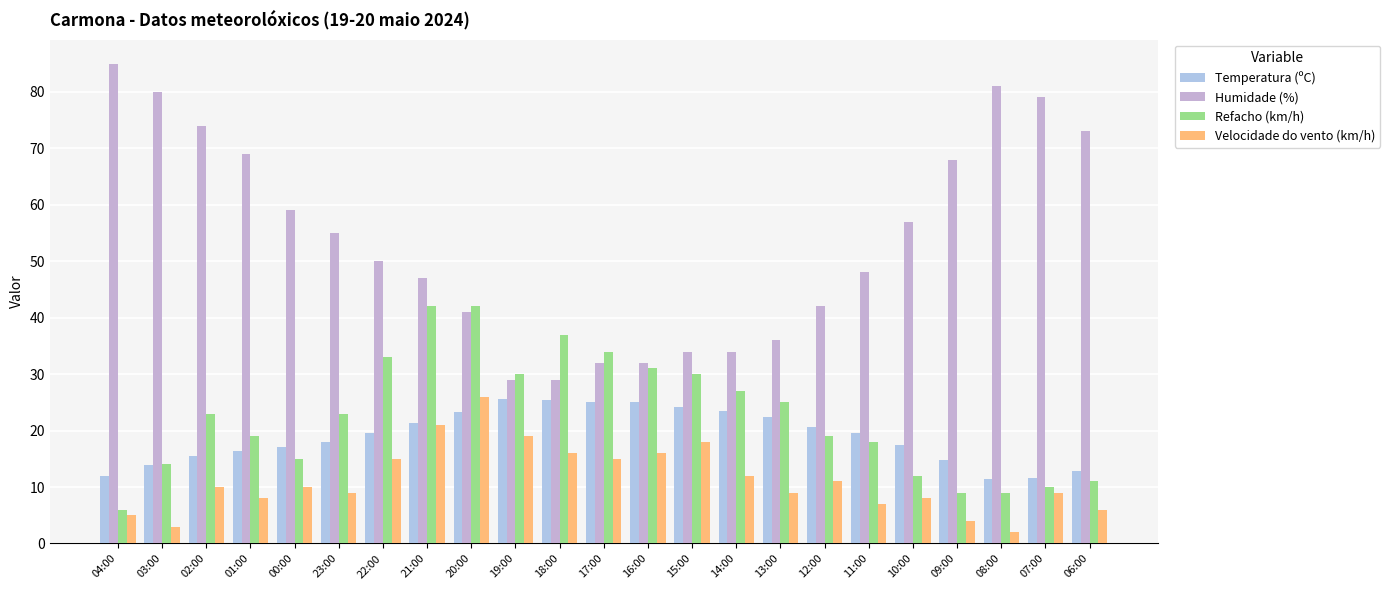

What is the spread (max minus min) of values at 11:00?

41.0